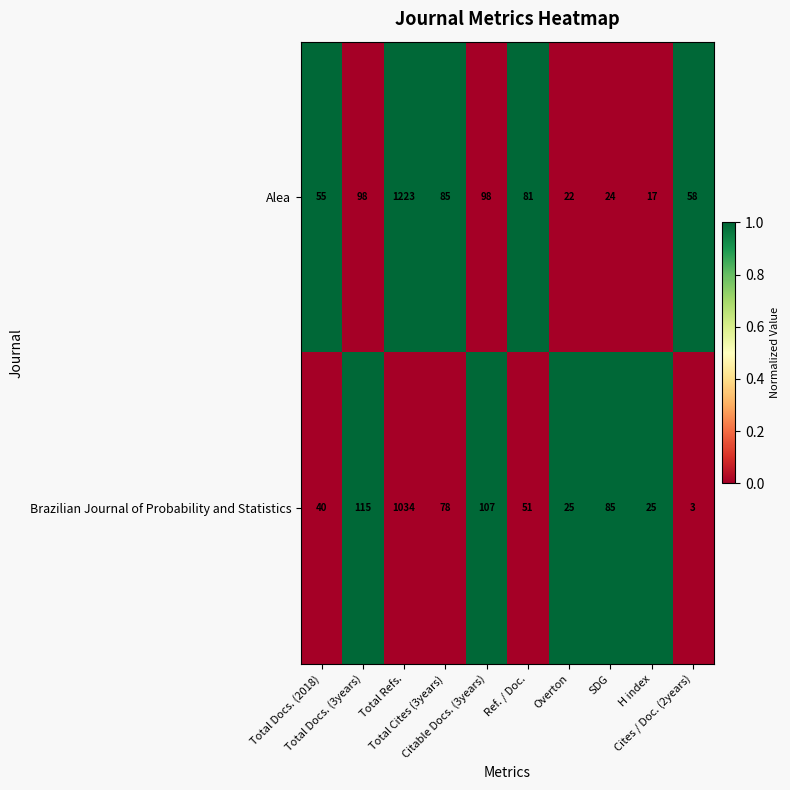

Which series has the largest total across all categories?

Alea